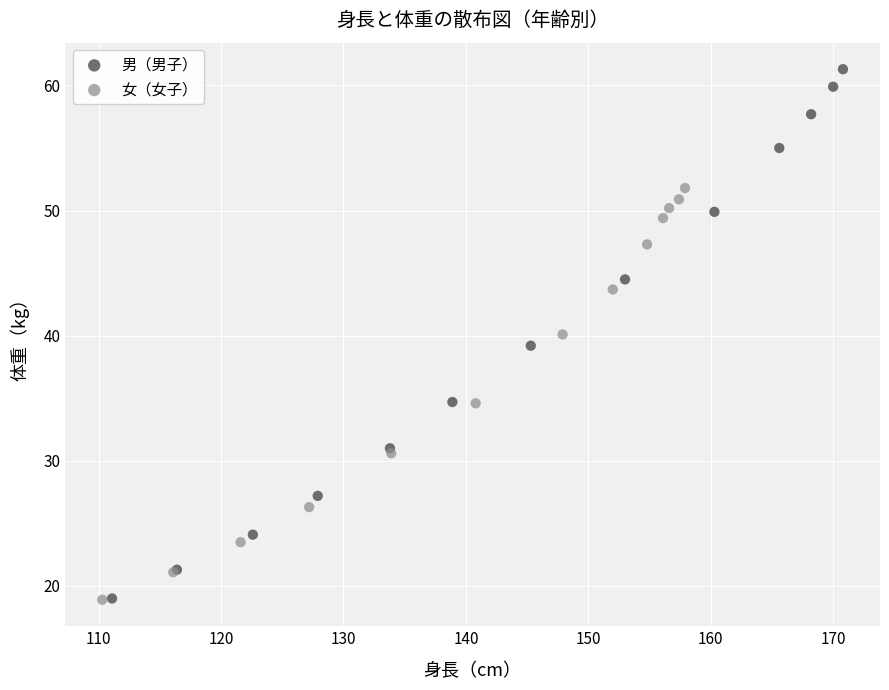

Which series has the widest spread of Y values?

男（男子）